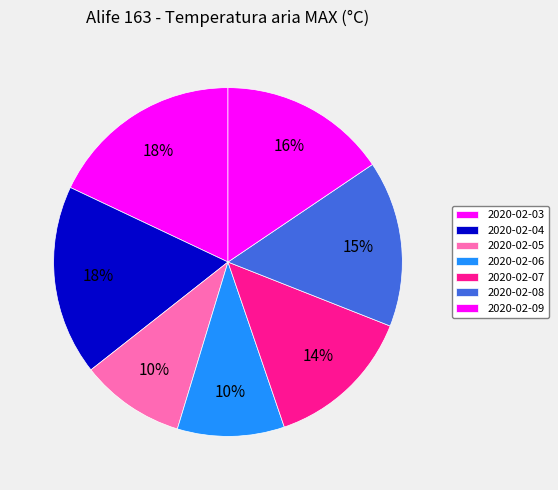

What is the change in value from 2020-02-04 to 2020-02-07?

-3.5